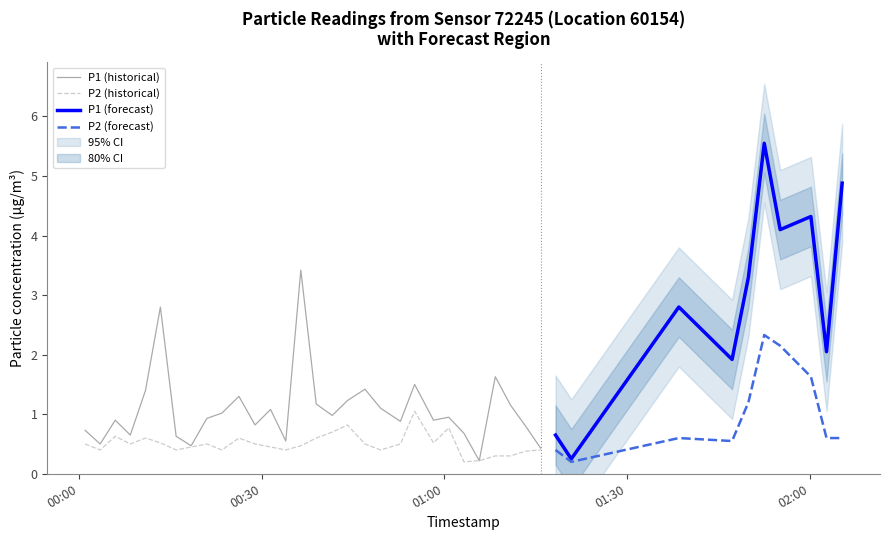

What is the value of the P2 point at the 29th from the left?

0.4